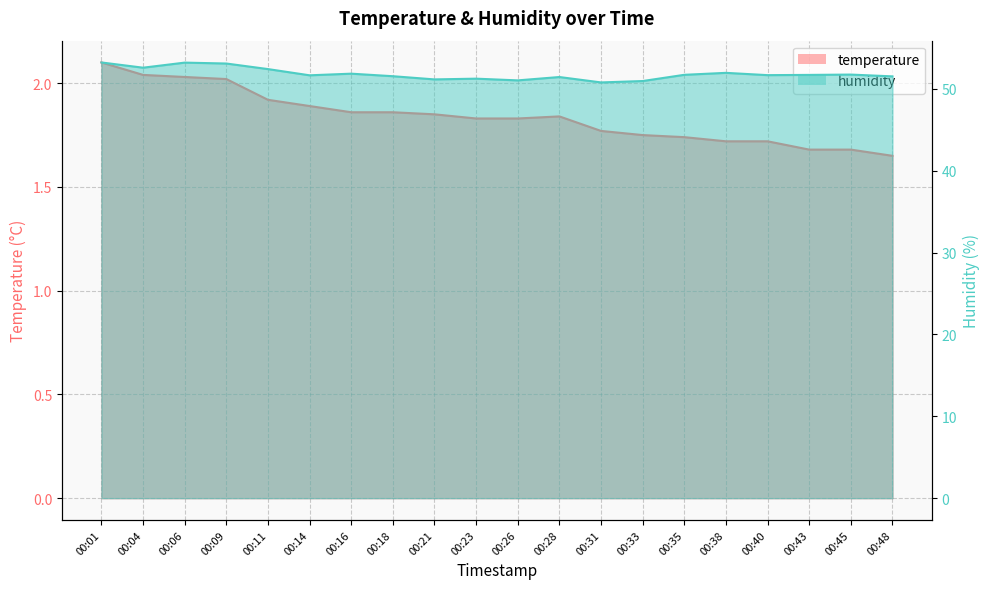

Rank the series by their average value, from highest to lowest.

humidity, temperature